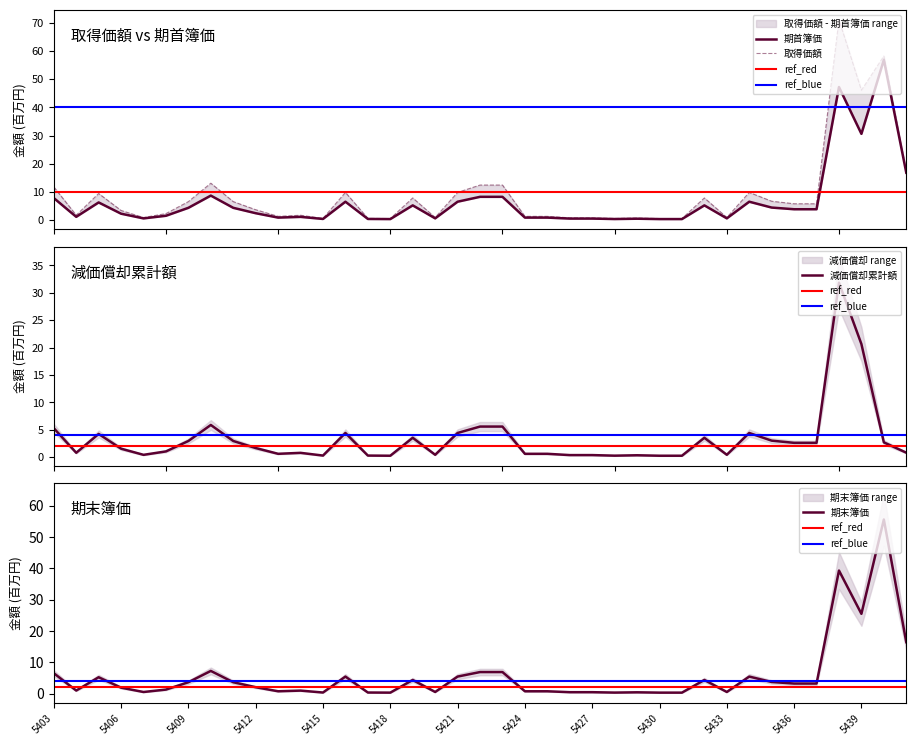

Reading left to right, transcribe all the data shown in this chart.

取得価額: 11.8	1.7	9.4	3.4	0.9	2.3	6.5	13.1	6.5	3.7	1.3	1.7	0.6	9.8	0.6	0.5	7.8	0.9	9.8	12.4	12.4	1.3	1.3	0.8	0.8	0.5	0.7	0.5	0.5	7.8	0.9	9.8	6.7	5.8	5.8	71.1	46.1	58.2	17.2
期首簿価: 7.8	1.1	6.2	2.3	0.6	1.5	4.3	8.7	4.3	2.4	0.9	1.1	0.4	6.5	0.4	0.3	5.2	0.6	6.5	8.2	8.2	0.9	0.9	0.5	0.5	0.4	0.5	0.3	0.3	5.2	0.6	6.5	4.4	3.8	3.8	47.2	30.6	56.9	16.8
減価償却累計額: 5.3	0.8	4.2	1.5	0.4	1.0	2.9	5.9	2.9	1.6	0.6	0.8	0.3	4.4	0.3	0.2	3.5	0.4	4.4	5.6	5.6	0.6	0.6	0.4	0.4	0.2	0.3	0.2	0.2	3.5	0.4	4.4	3.0	2.6	2.6	31.9	20.6	2.7	0.8
期末簿価: 6.5	1.0	5.2	1.9	0.5	1.3	3.6	7.2	3.6	2.0	0.7	0.9	0.3	5.4	0.3	0.3	4.3	0.5	5.4	6.9	6.9	0.7	0.7	0.4	0.4	0.3	0.4	0.3	0.3	4.3	0.5	5.4	3.7	3.2	3.2	39.2	25.4	55.5	16.4